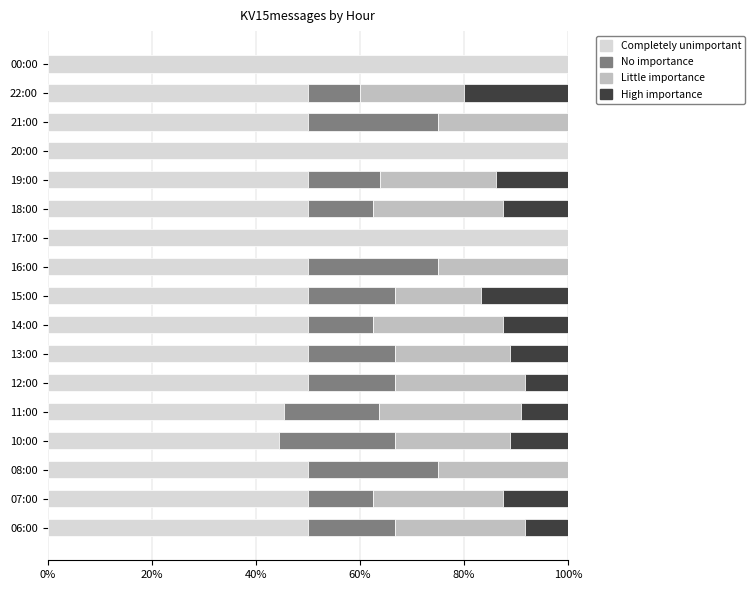

What is the total value across all series at 12:00?

100.0